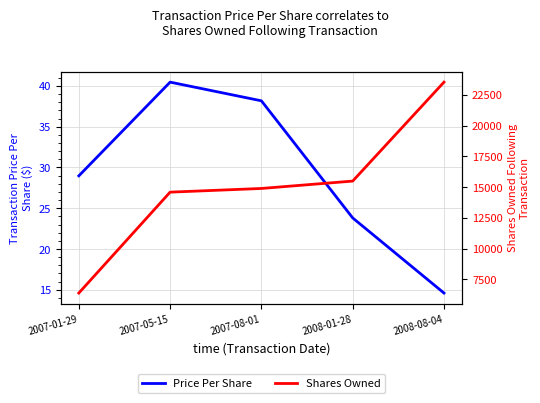

At which category is the sum across all series the highest?

2008-08-04